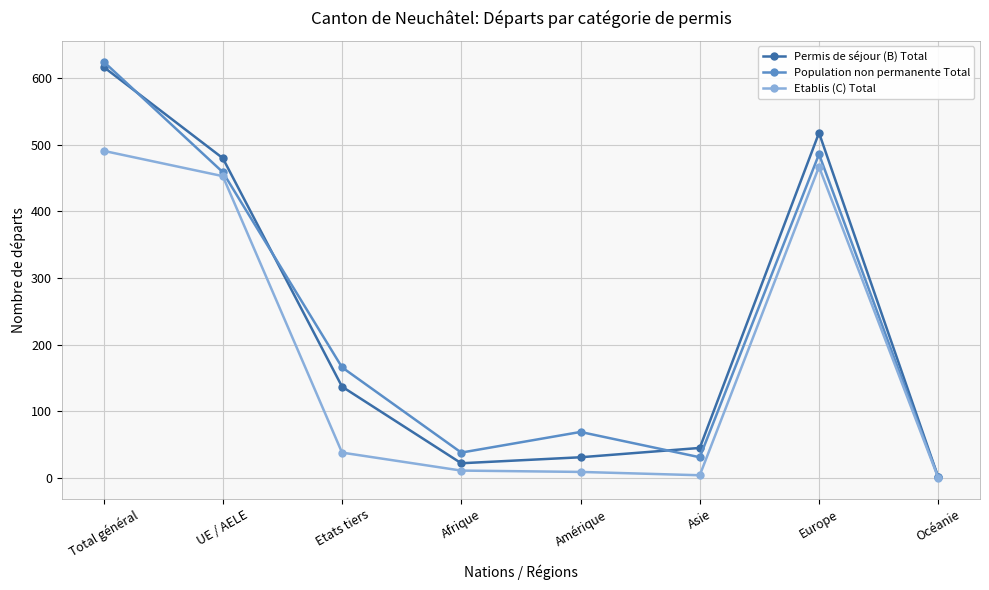

What is the total value across all series at UE / AELE?

1392